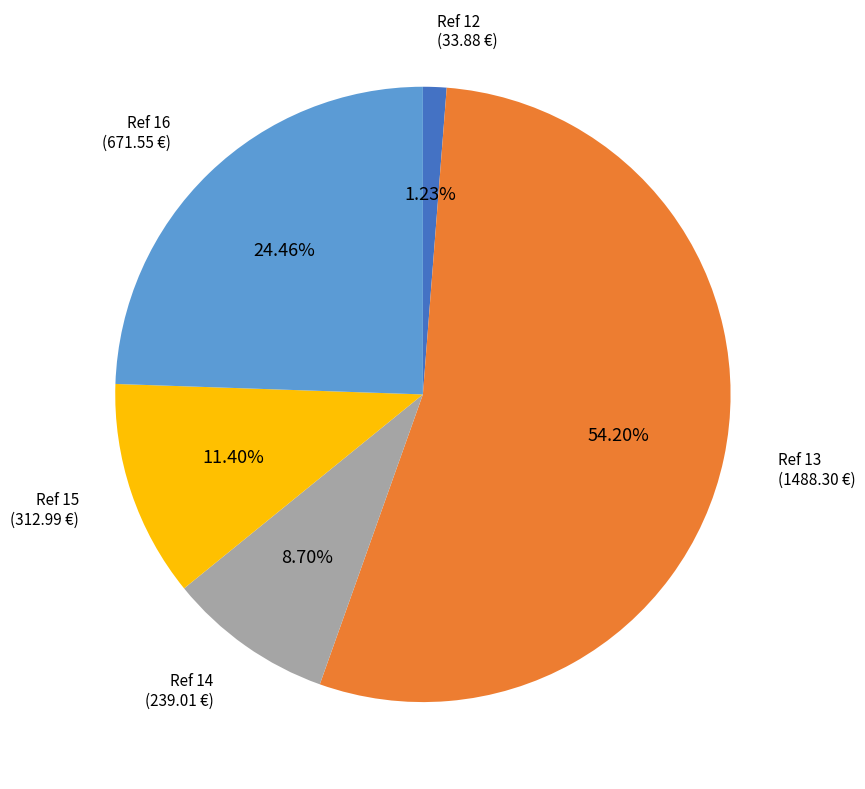

Is there a majority slice in this chart?

Yes